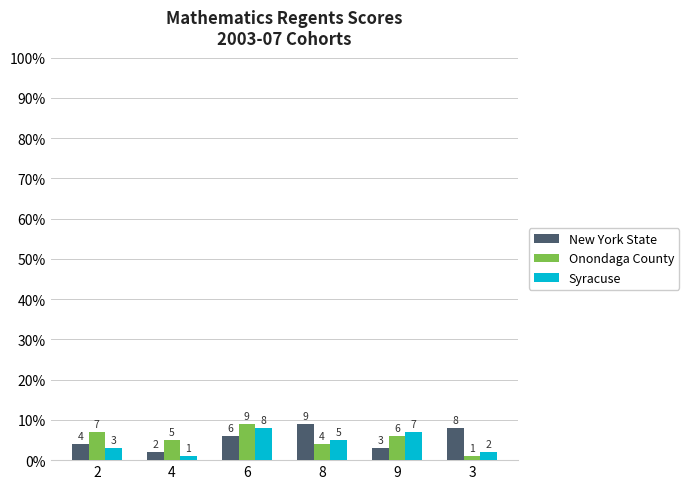

How many bars are there in each group?

3